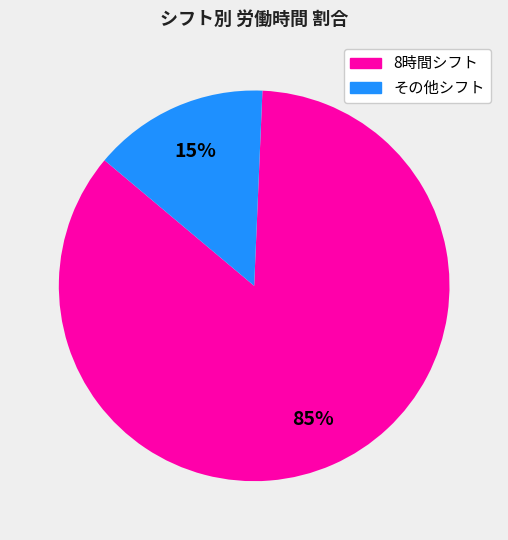

Is there a majority slice in this chart?

Yes